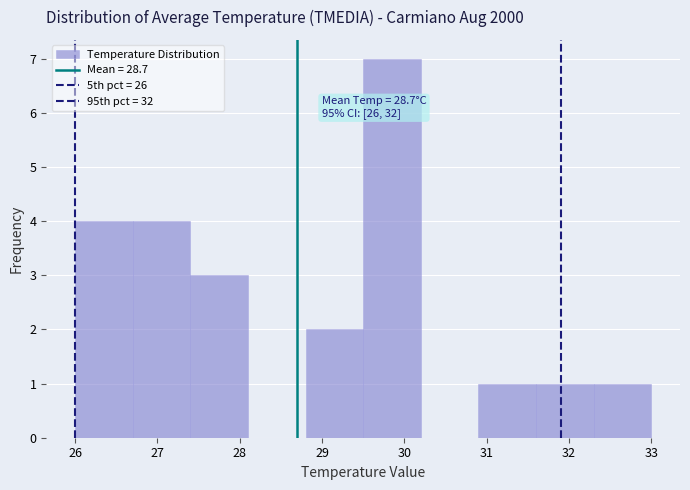

Over which range of the x-axis is the bar tallest?

29.5 to 30.2